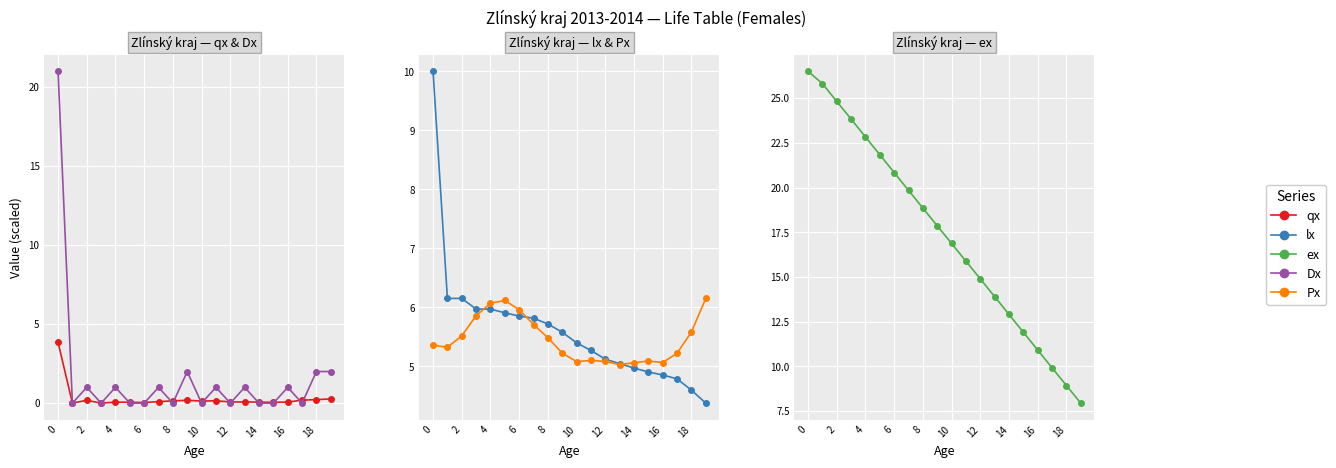

Is it true that Dx equals 12.0 at 10?

False